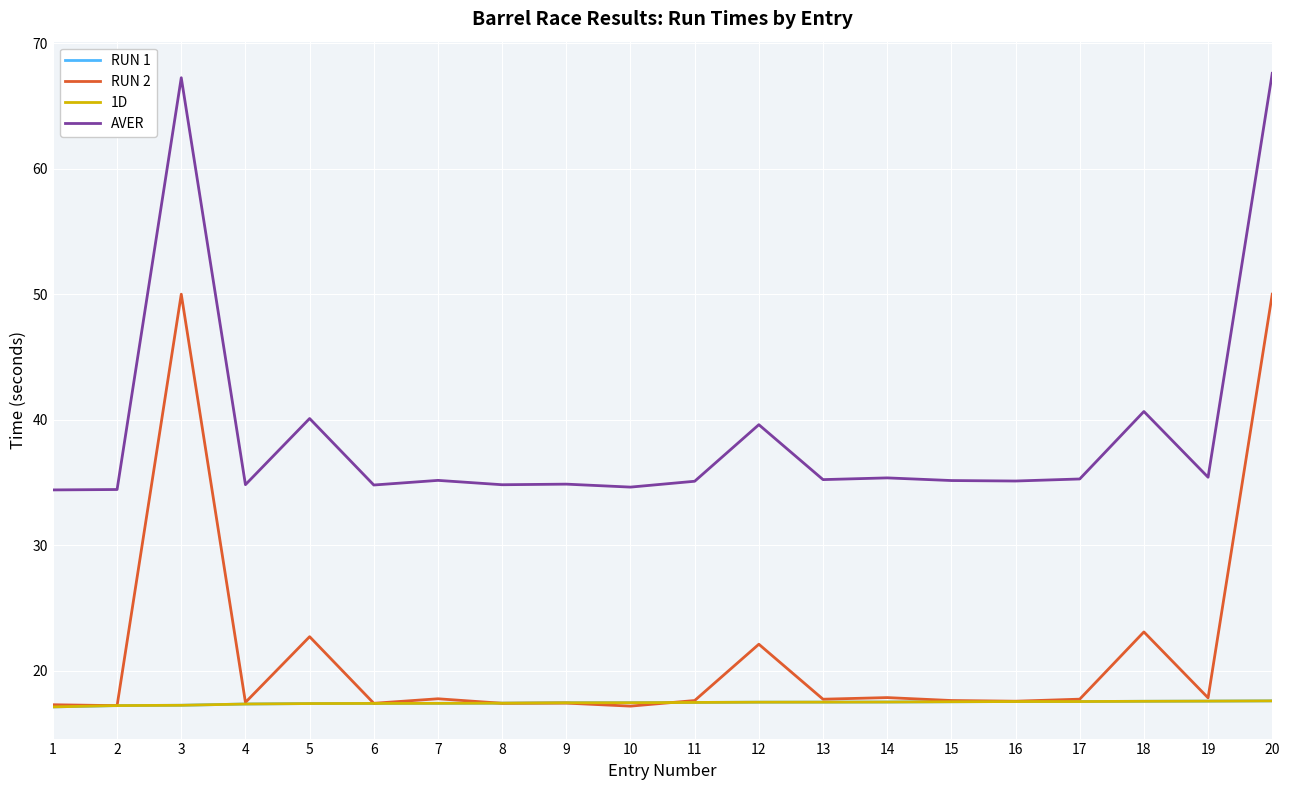

Which category has the highest value across all series?

20